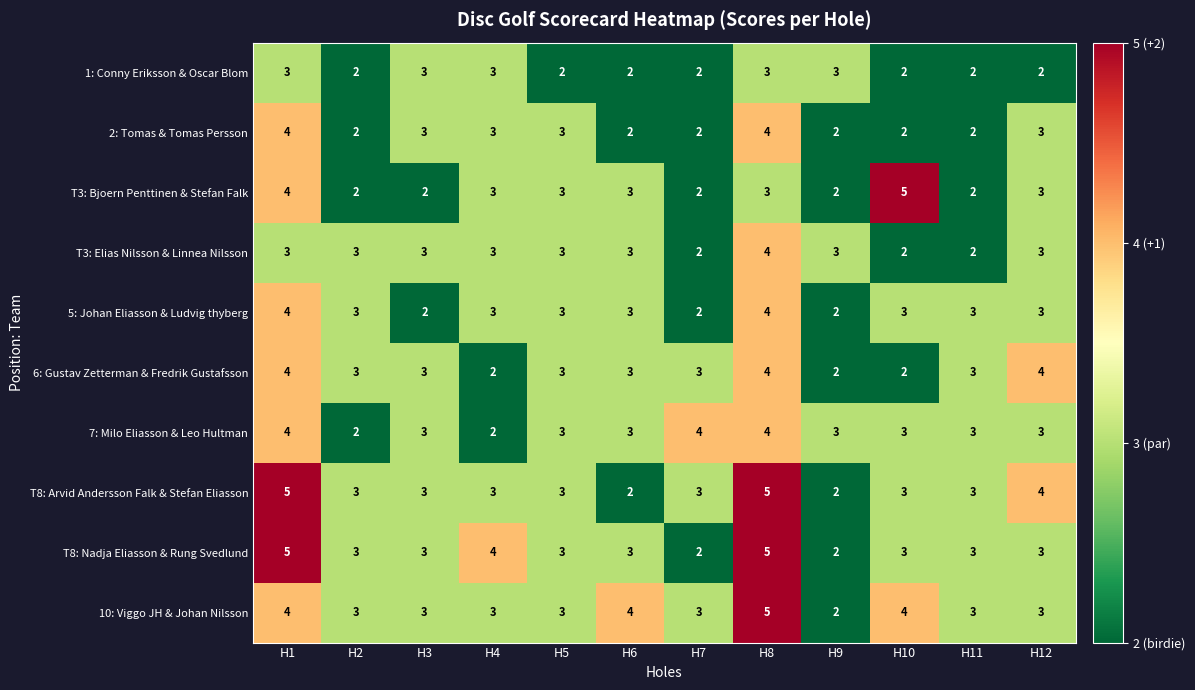

At which label does 5: Johan Eliasson & Ludvig thyberg first exceed 3?

H1